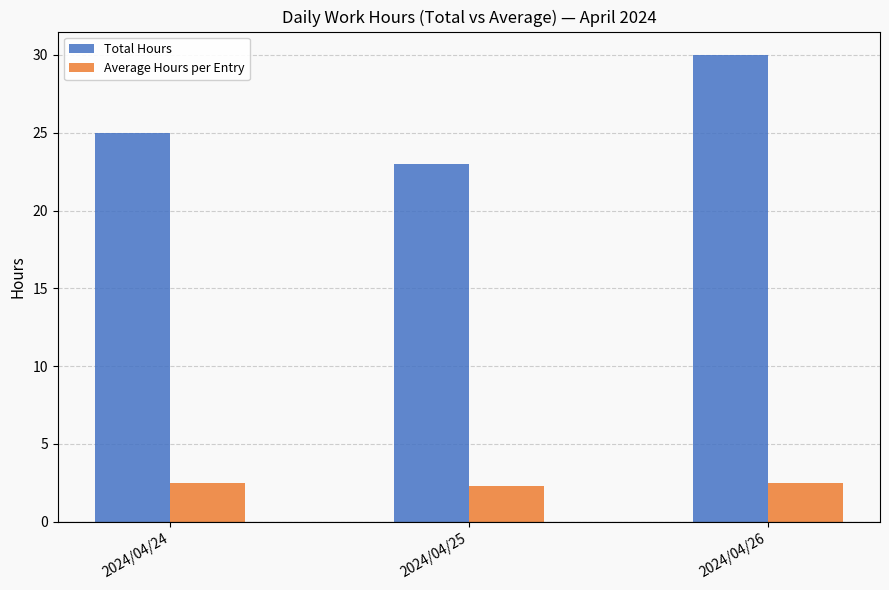

Reading left to right, what are all the values shown in this chart?

Total Hours: 2024/04/24=25.0	2024/04/25=23.0	2024/04/26=30.0
Average Hours per Entry: 2024/04/24=2.5	2024/04/25=2.3	2024/04/26=2.5